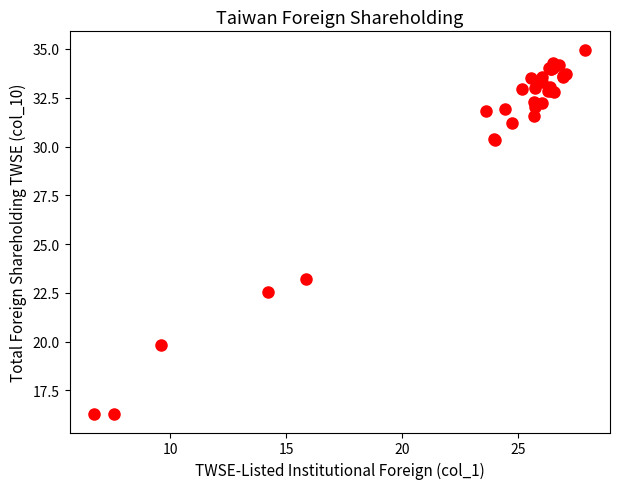

What Y value in the scatter plot is closest to 25?

23.2